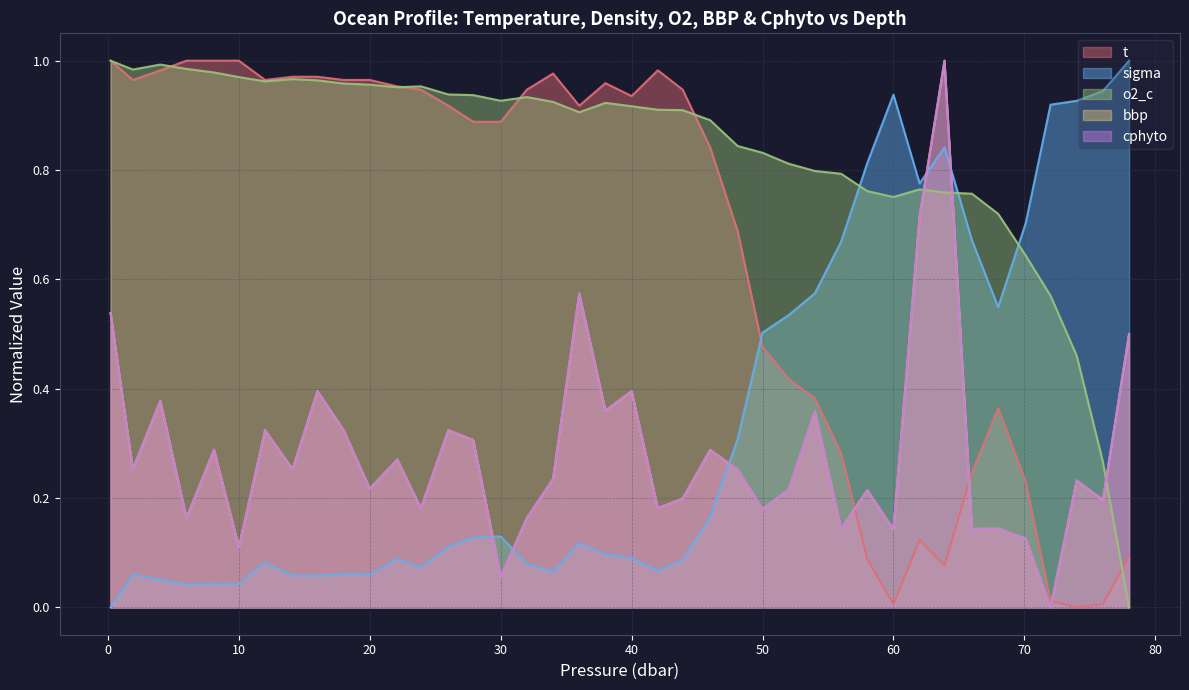

Count the number of categories in the chart.

40